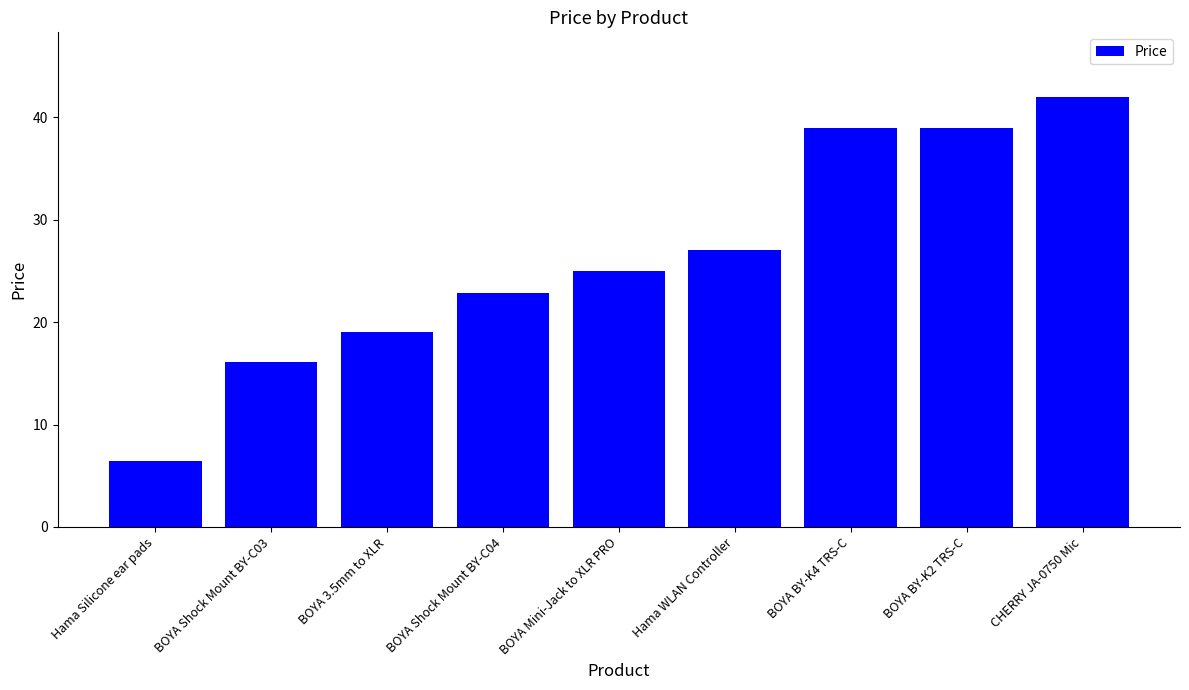

Read the value at BOYA Mini-Jack to XLR PRO.

25.0